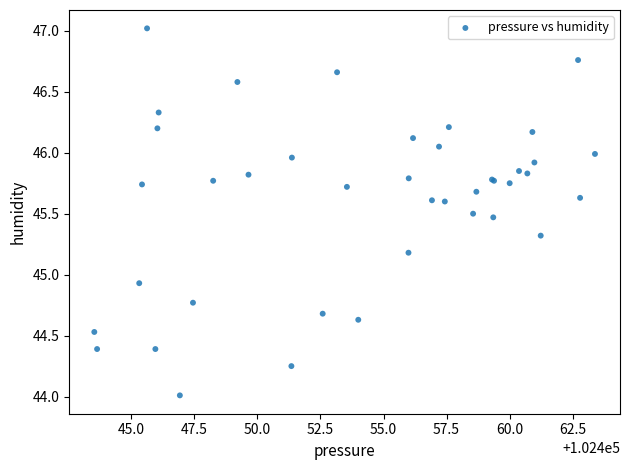

What Y value in the scatter plot is closest to 45?

44.9